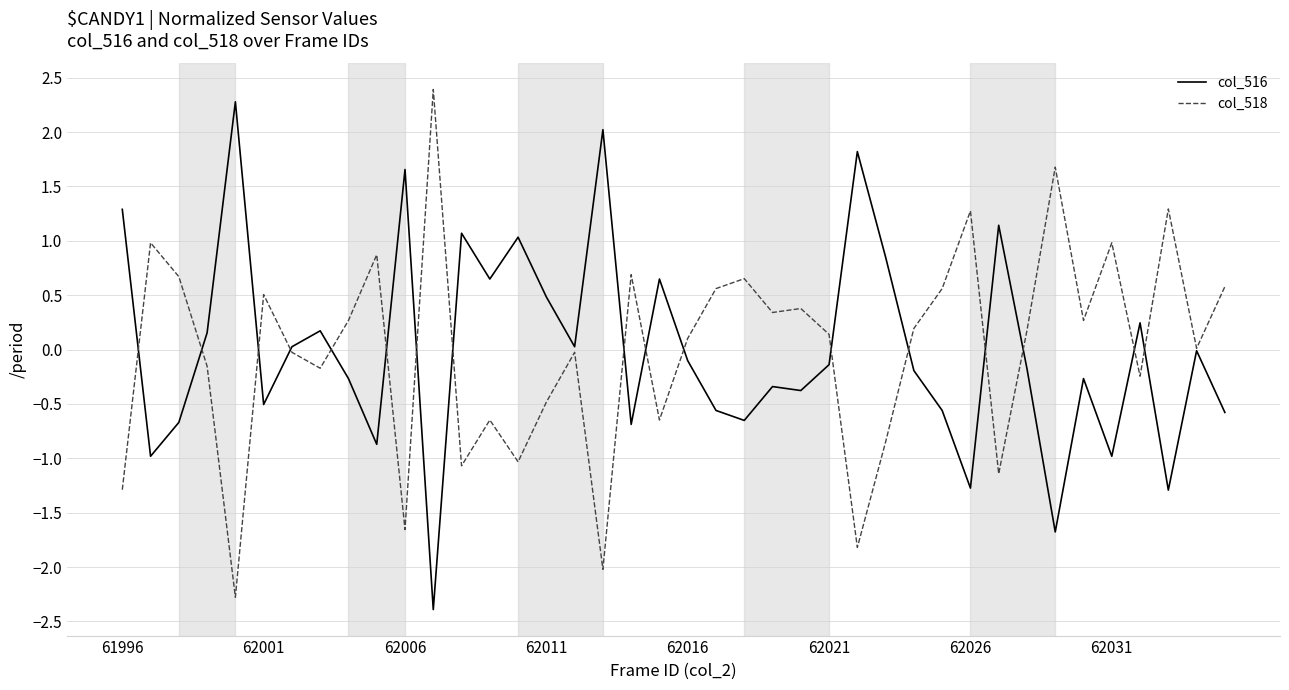

Count the number of categories in the chart.

40